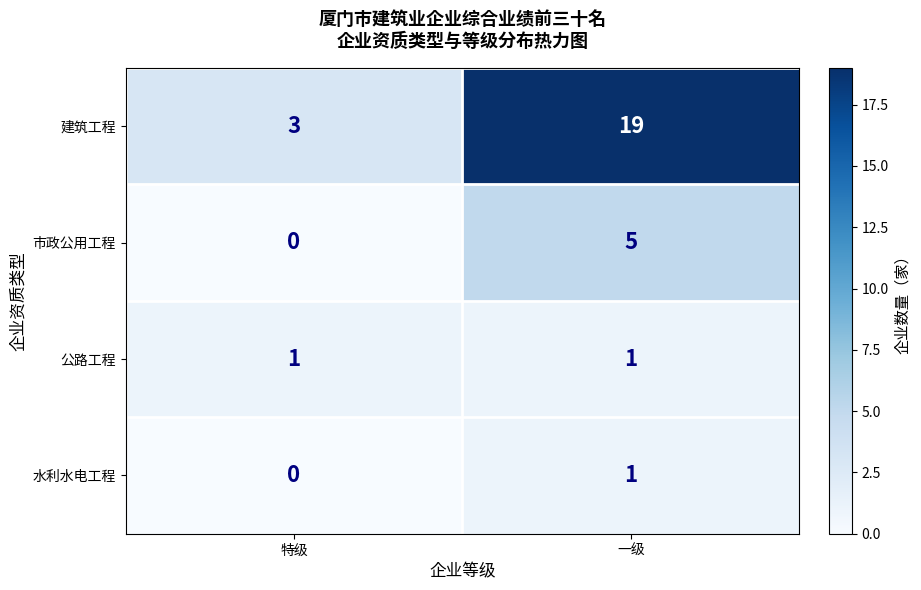

Which series has the widest spread of values?

建筑工程